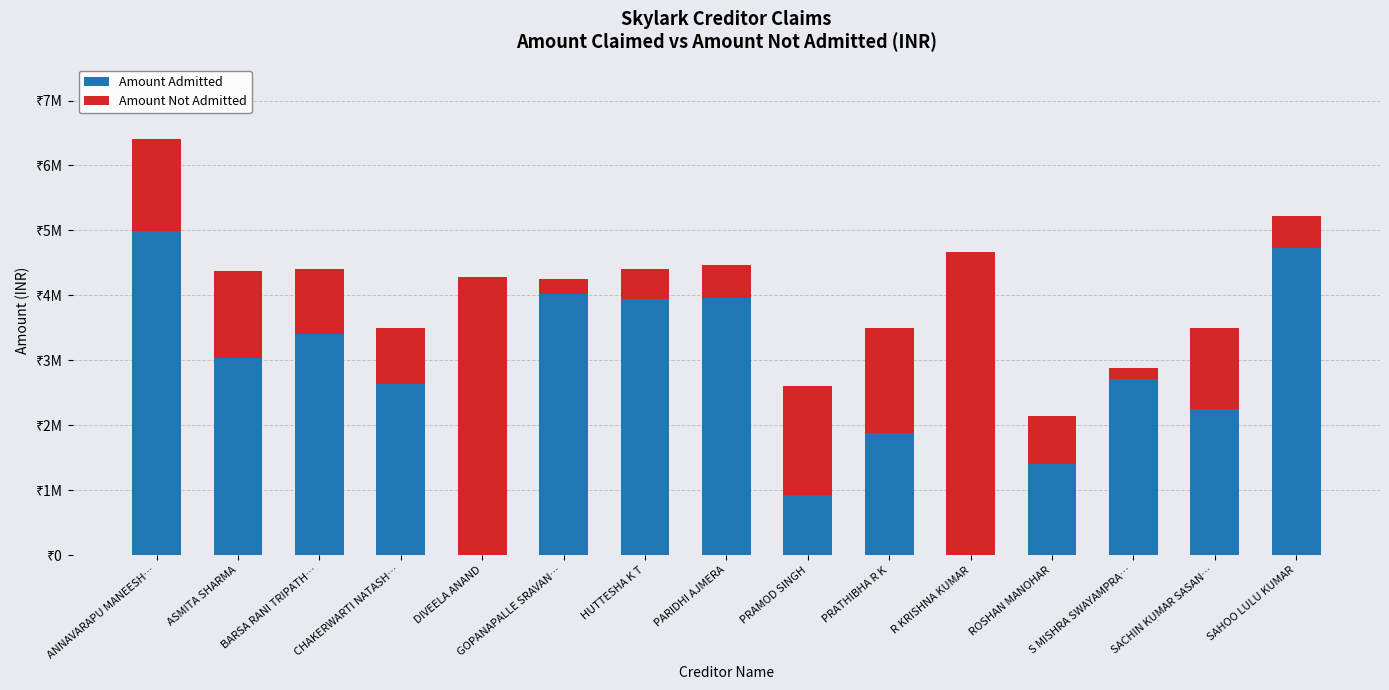

What are all the series names shown in the legend?

Amount Admitted, Amount Not Admitted